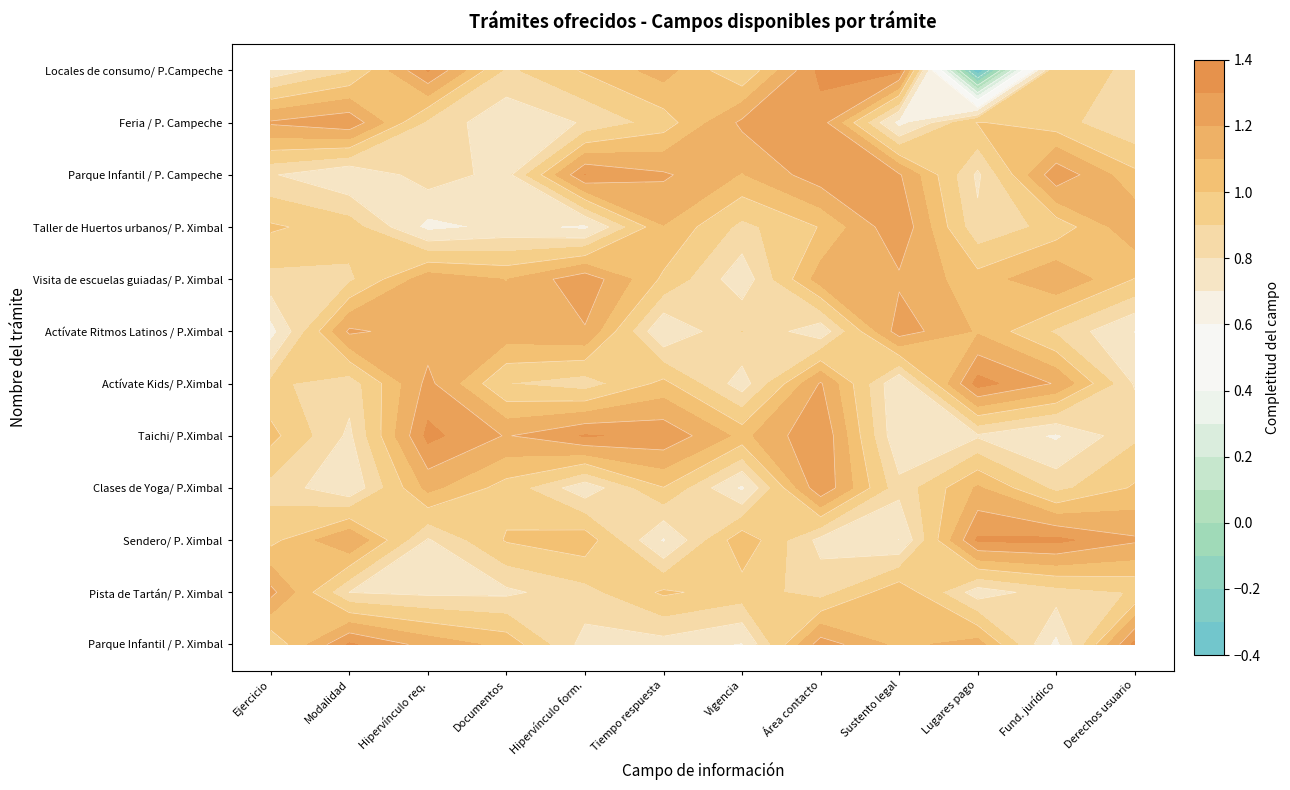

At which category does the chart reach its minimum across all series?

9